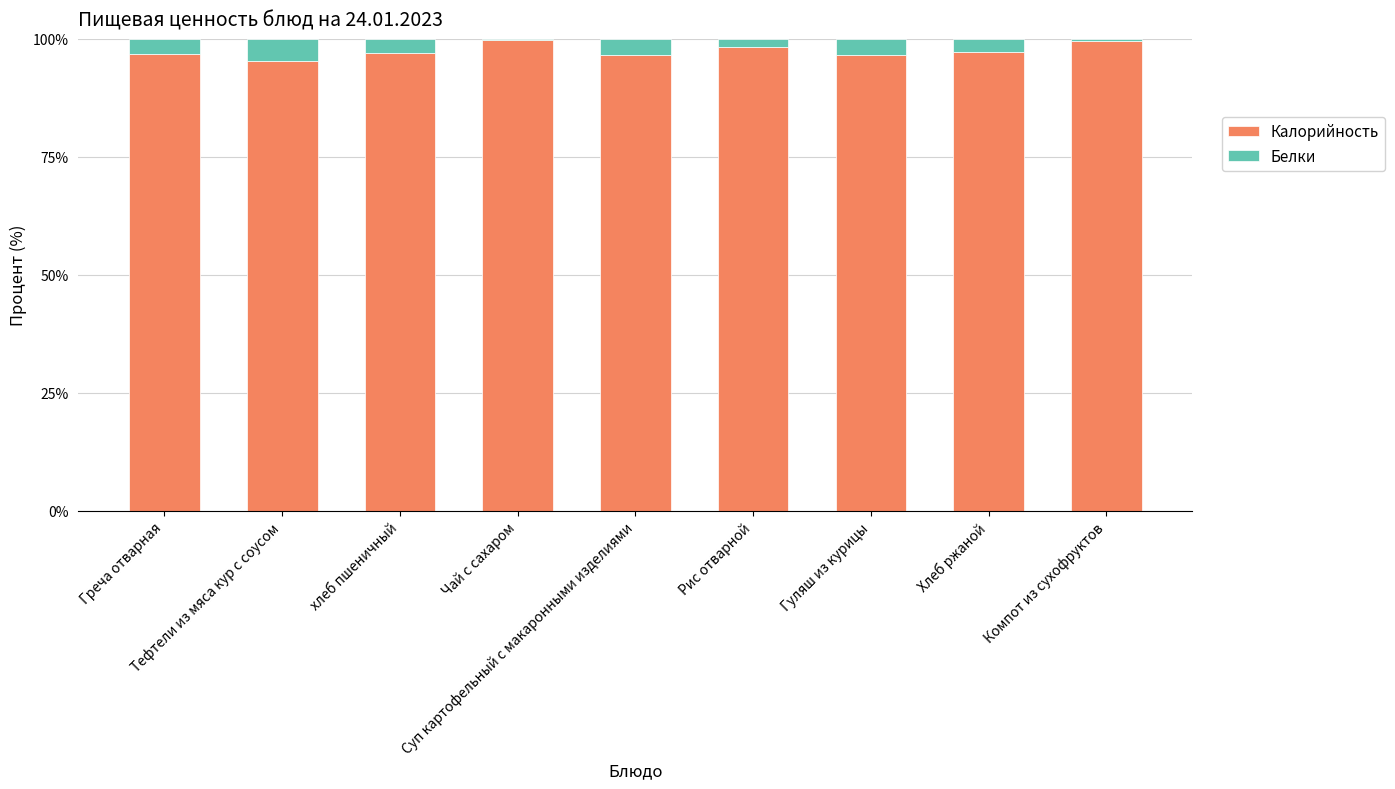

What are all the series names shown in the legend?

Калорийность, Белки